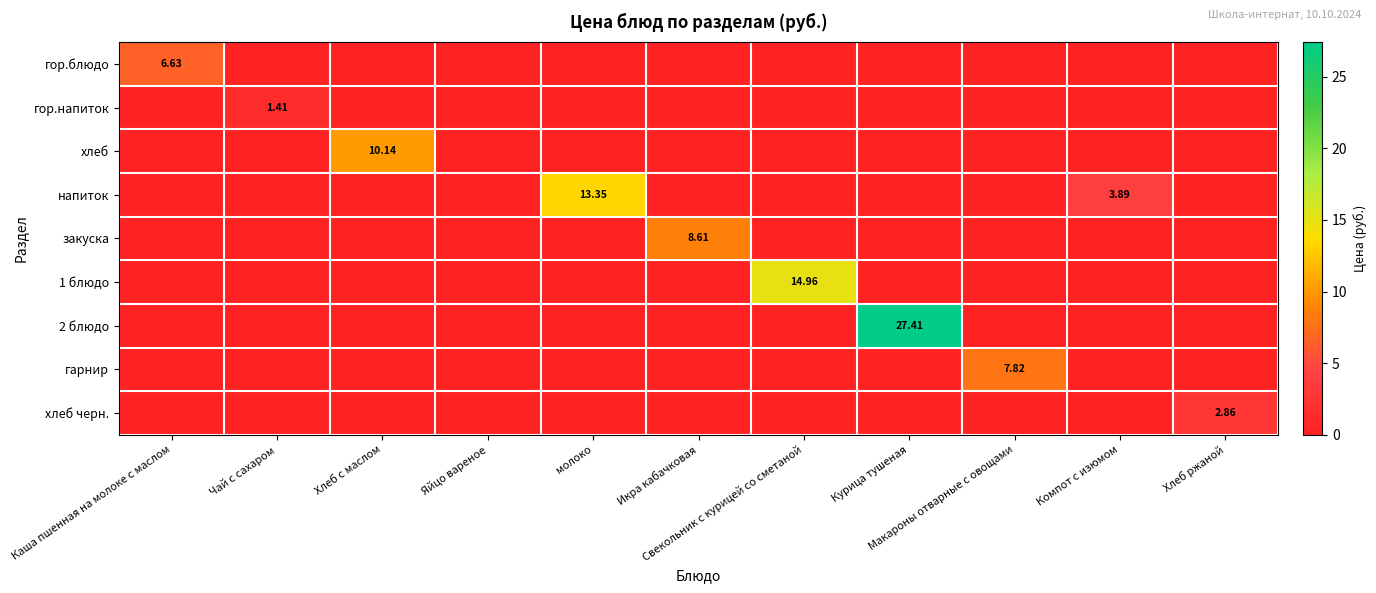

How many values in напиток are above zero?

2